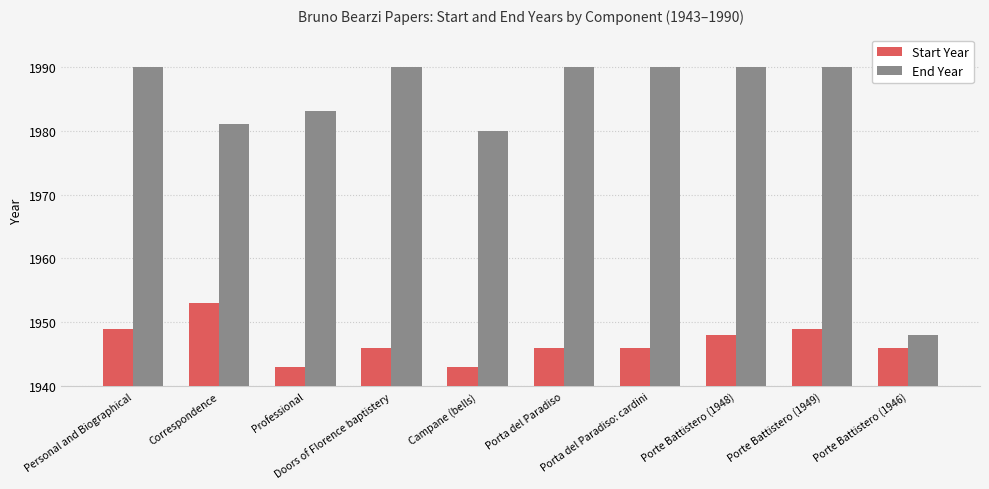

How many bars are there in each group?

2